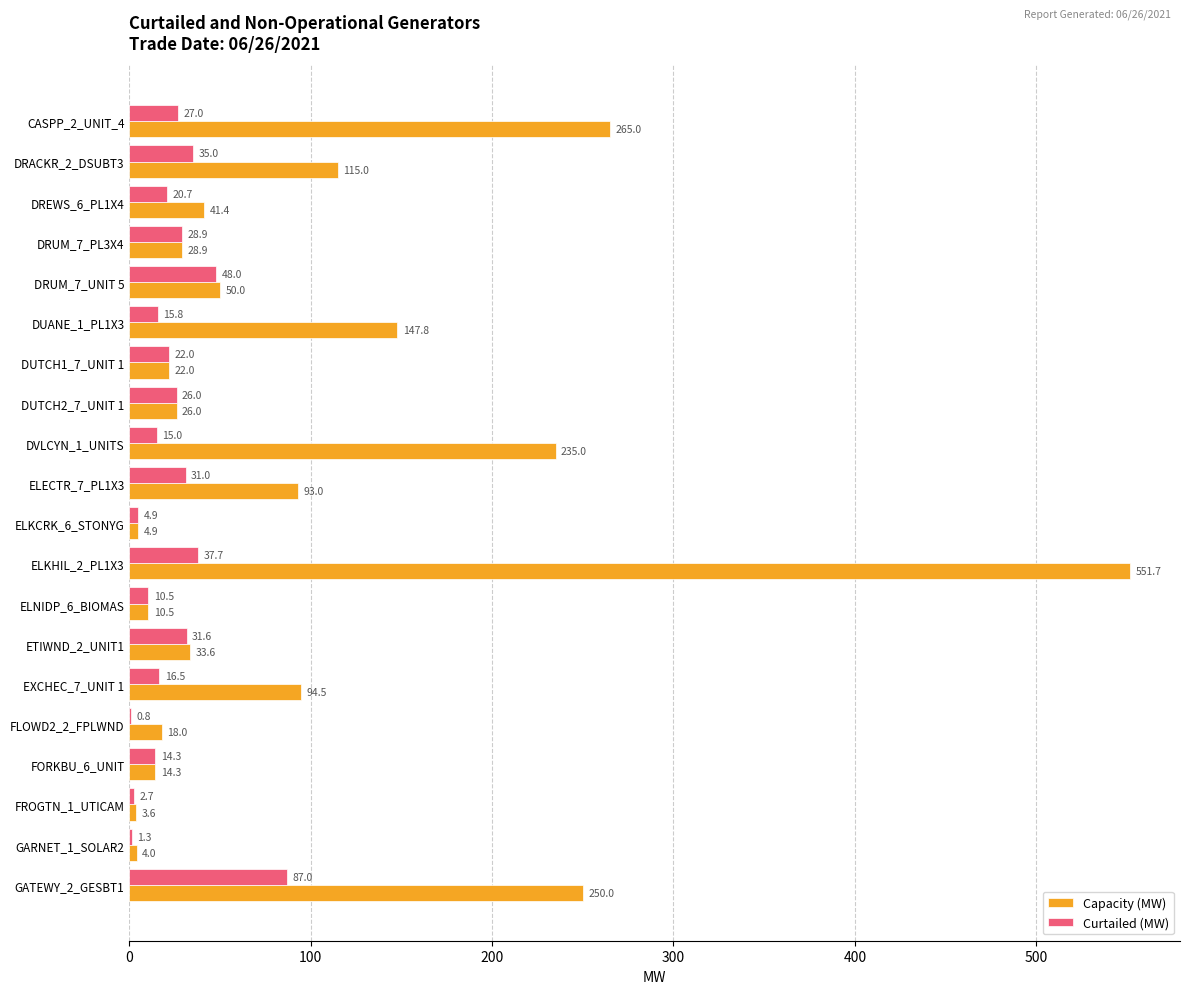

What are all the series names shown in the legend?

Capacity (MW), Curtailed (MW)